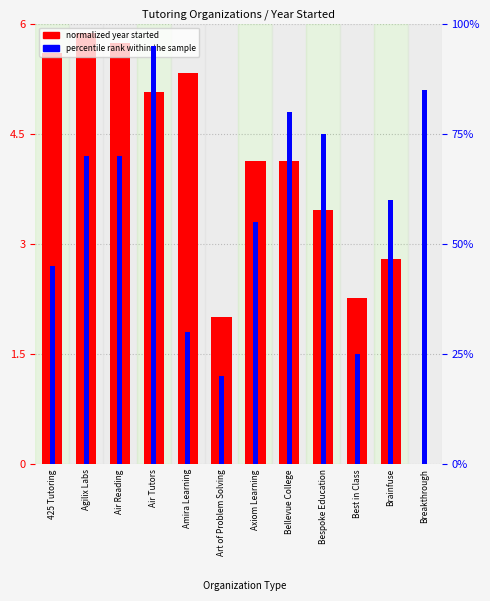

What is the label of the 1st bar from the right?

Breakthrough